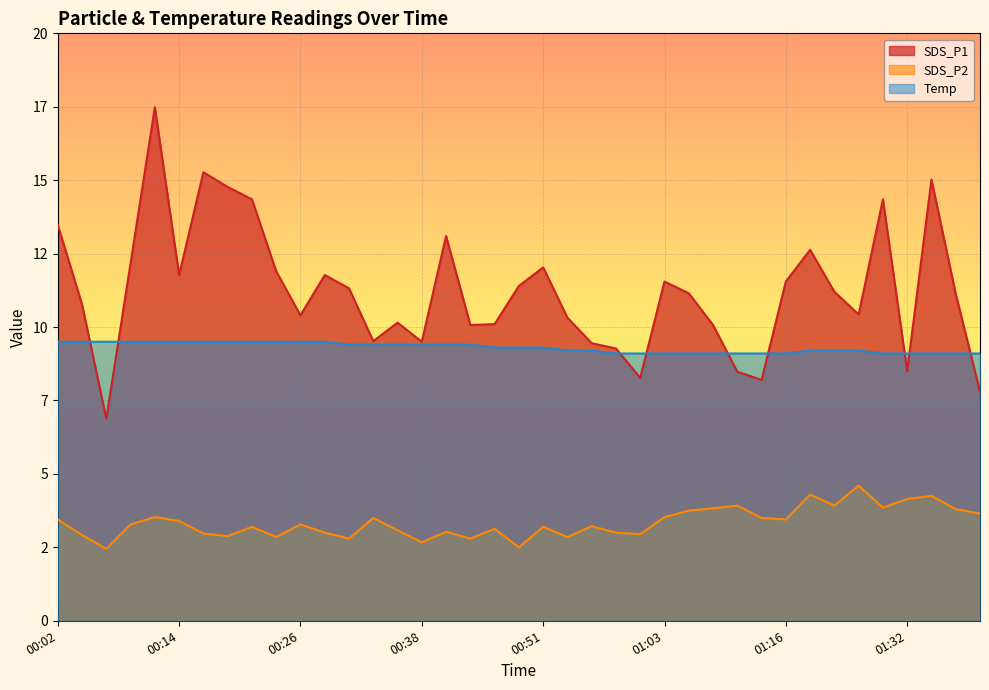

What is the average value of the Temp series?

9.3